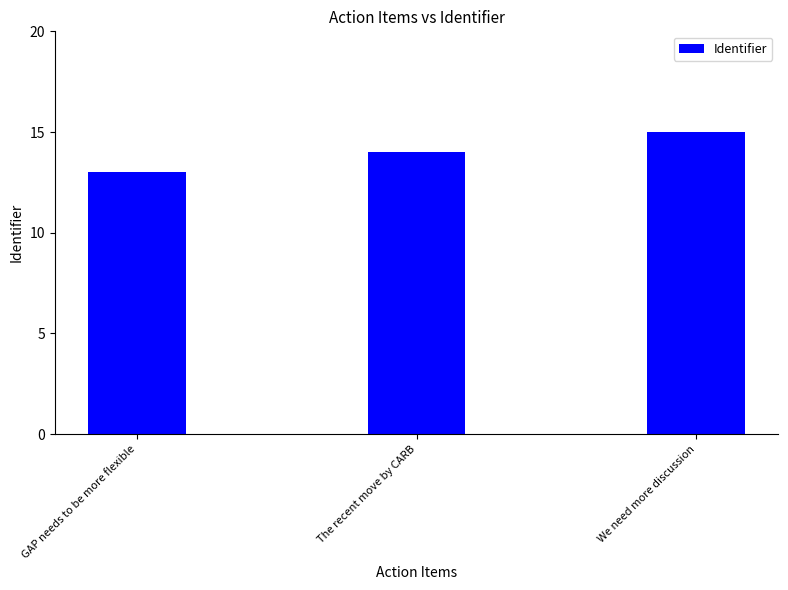

Between We need more discussion and GAP needs to be more flexible, which is larger?

We need more discussion